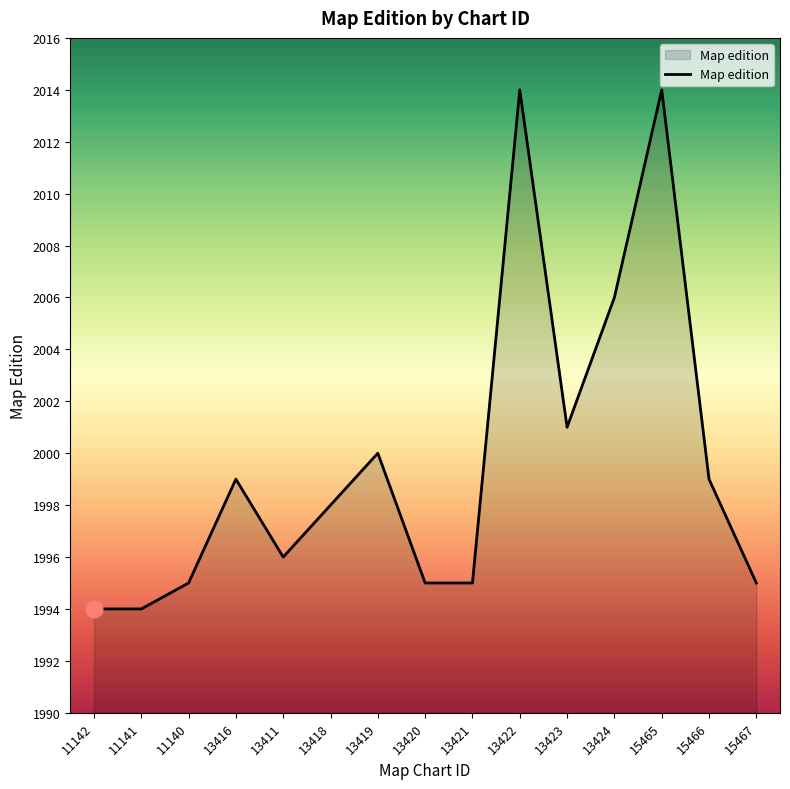

True or false: the data has more than 0 interior local peaks.

True